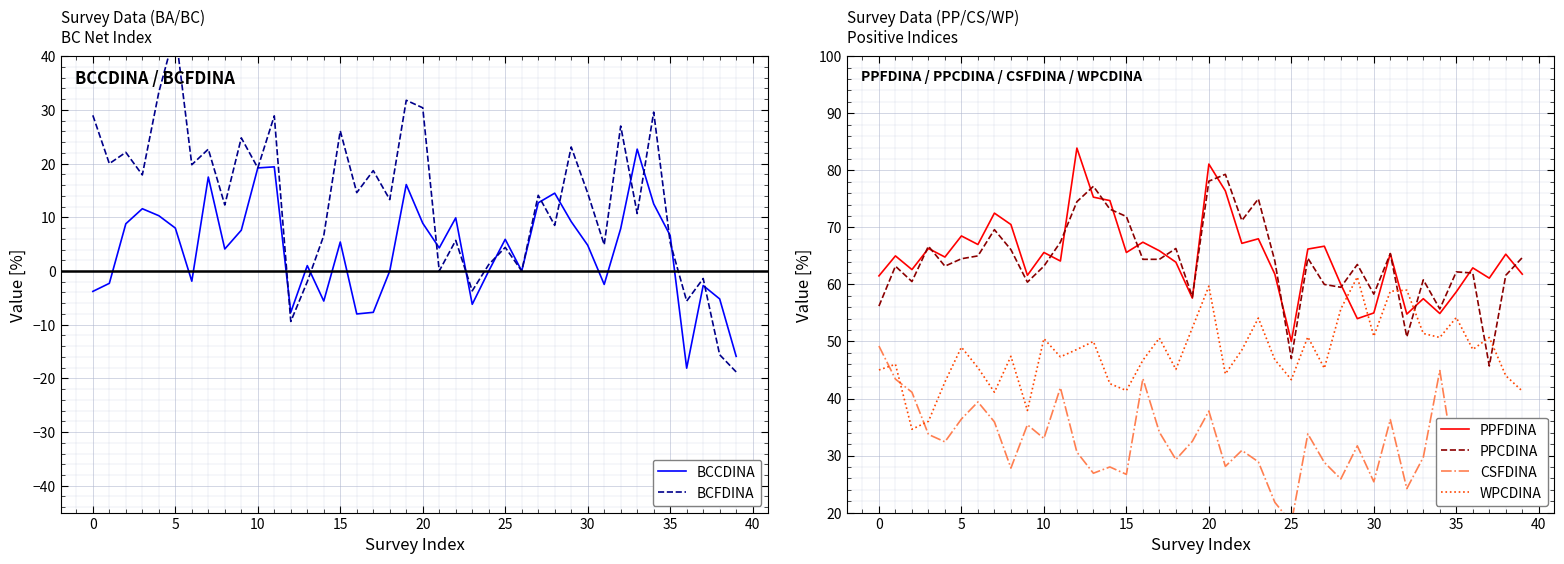

Between 38 and 26, which is larger?

26